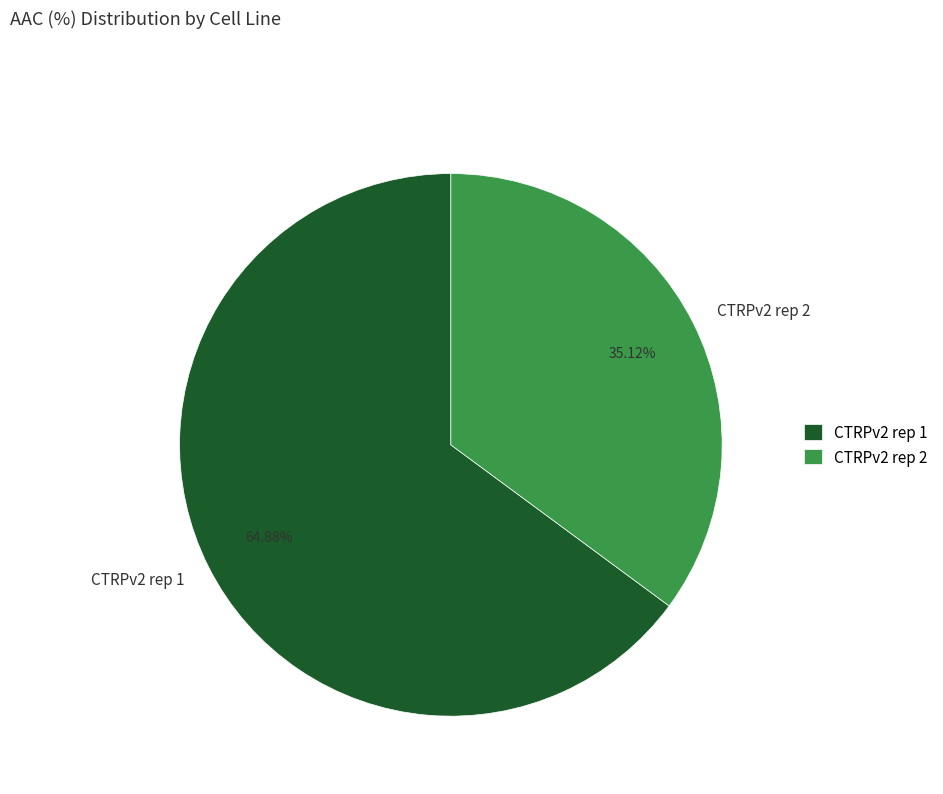

What percentage is the CTRPv2 rep 1 slice, to the nearest percent?

65%